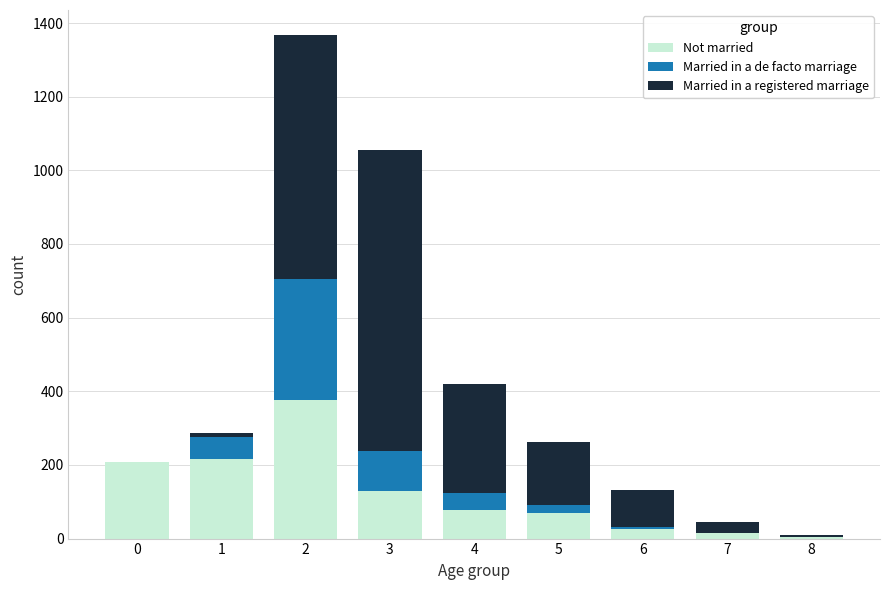

The value of Not married at 5 is 69. True or false?

True